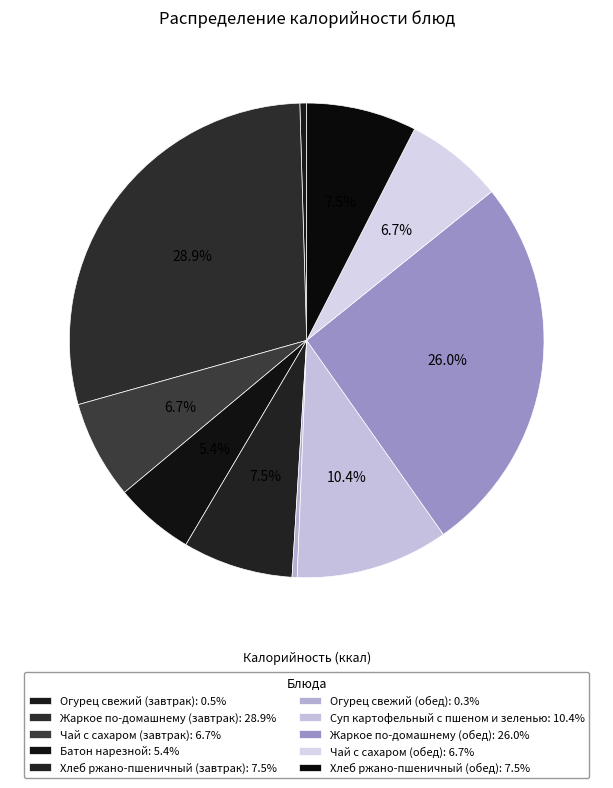

What percentage is the Хлеб ржано-пшеничный (обед) slice, to the nearest percent?

8%